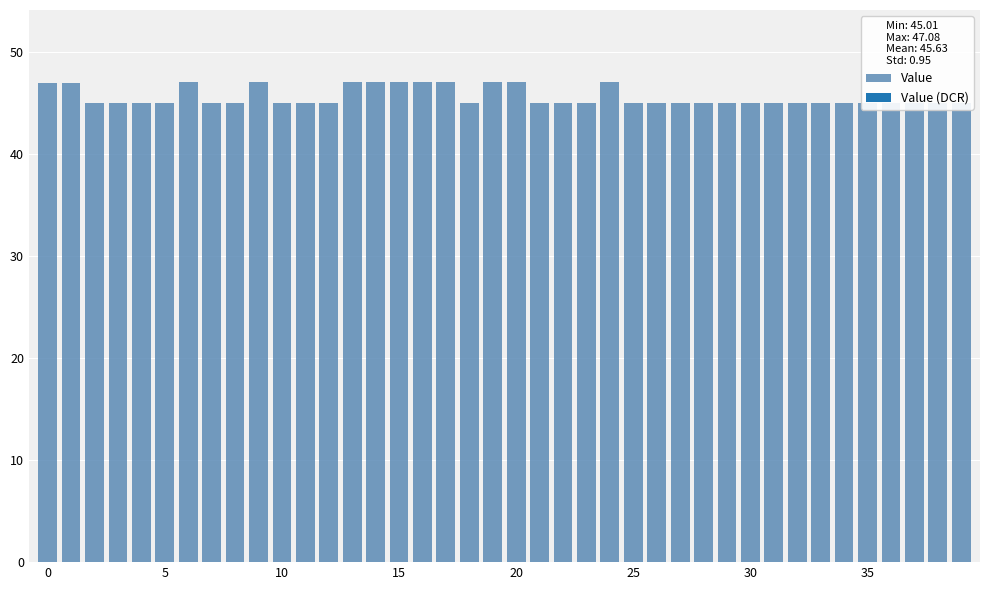

Does the chart contain any negative values?

No